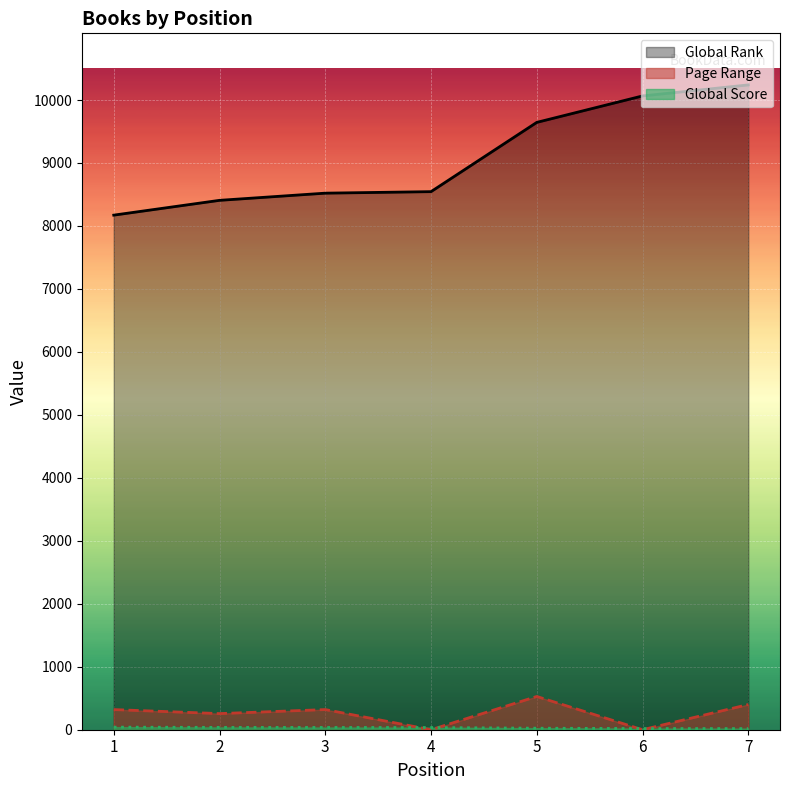

Which series has the largest total across all categories?

Global Rank